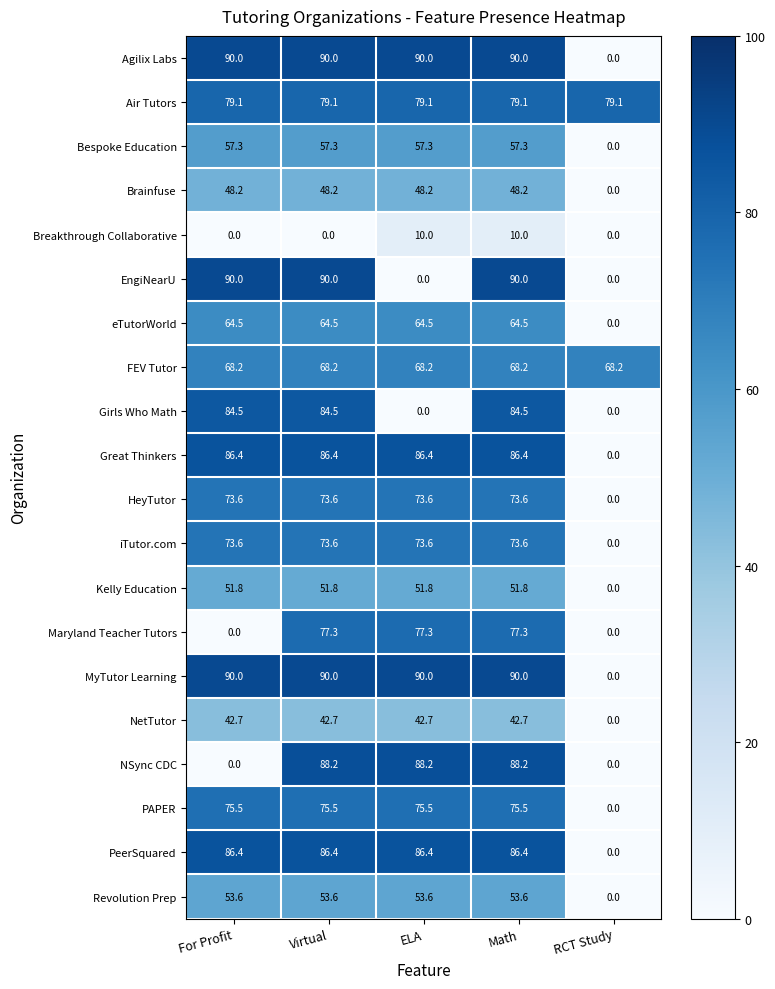

What is the sum of all PeerSquared values?

345.6